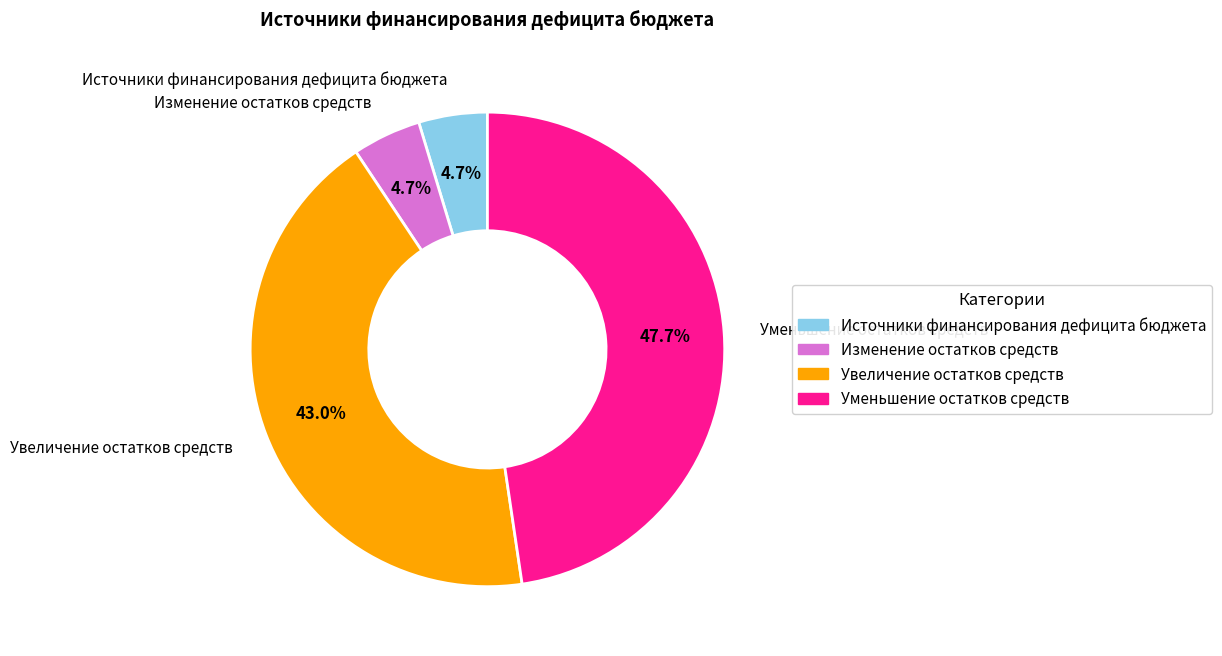

True or false: Изменение остатков средств accounts for 19% of the total.

False